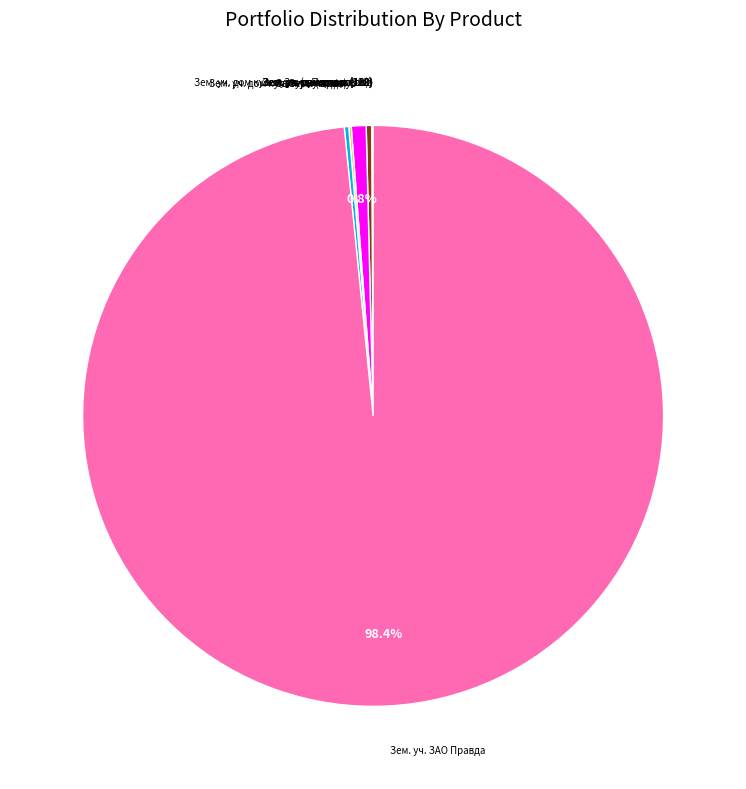

To the nearest percent, what is the average slice percentage?

10%